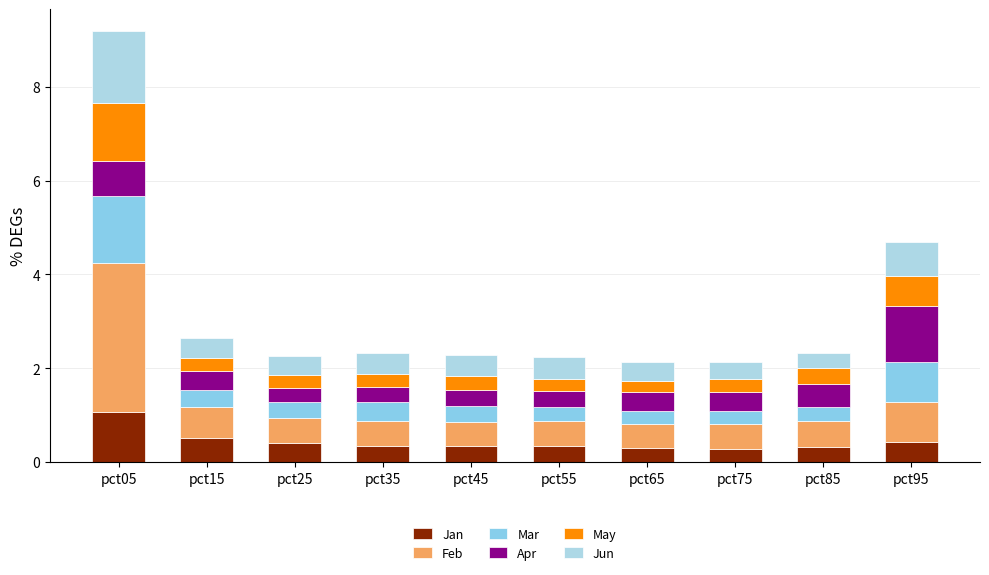

What are all the series names shown in the legend?

Jan, Feb, Mar, Apr, May, Jun